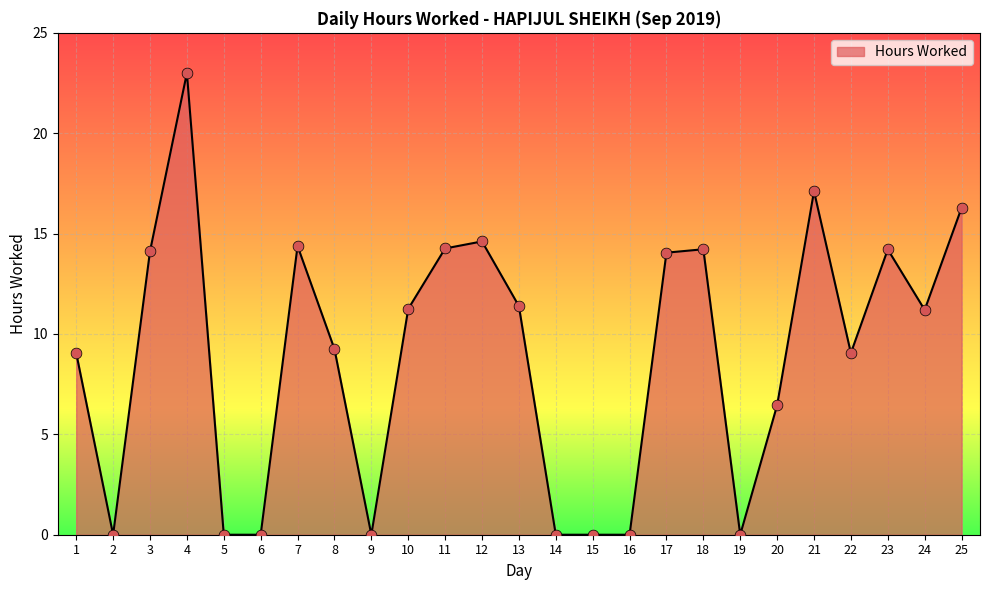

Which has a higher value, 2 or 22?

22